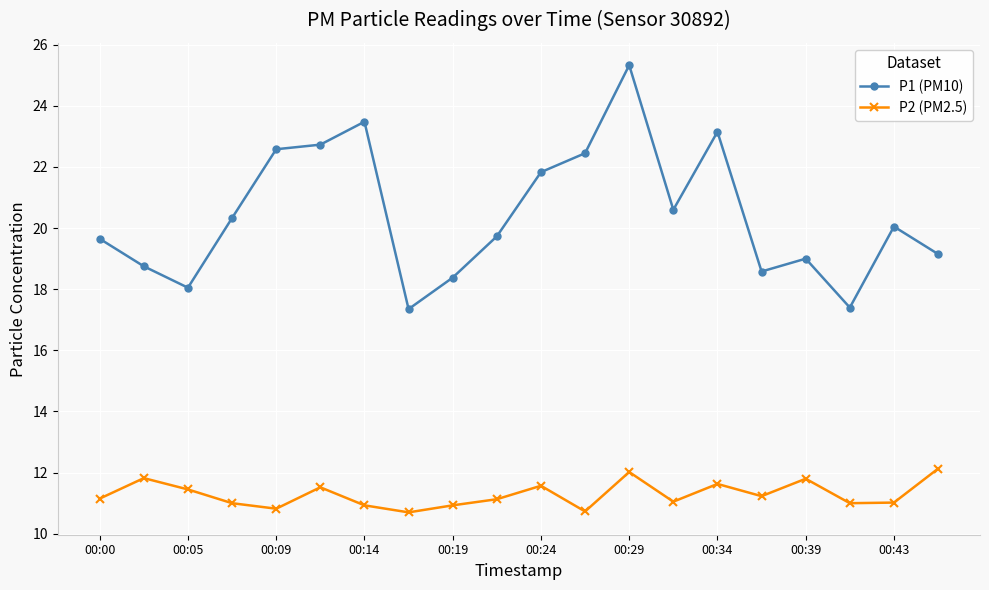

What is the average value of the P2 (PM2.5) series?

11.3